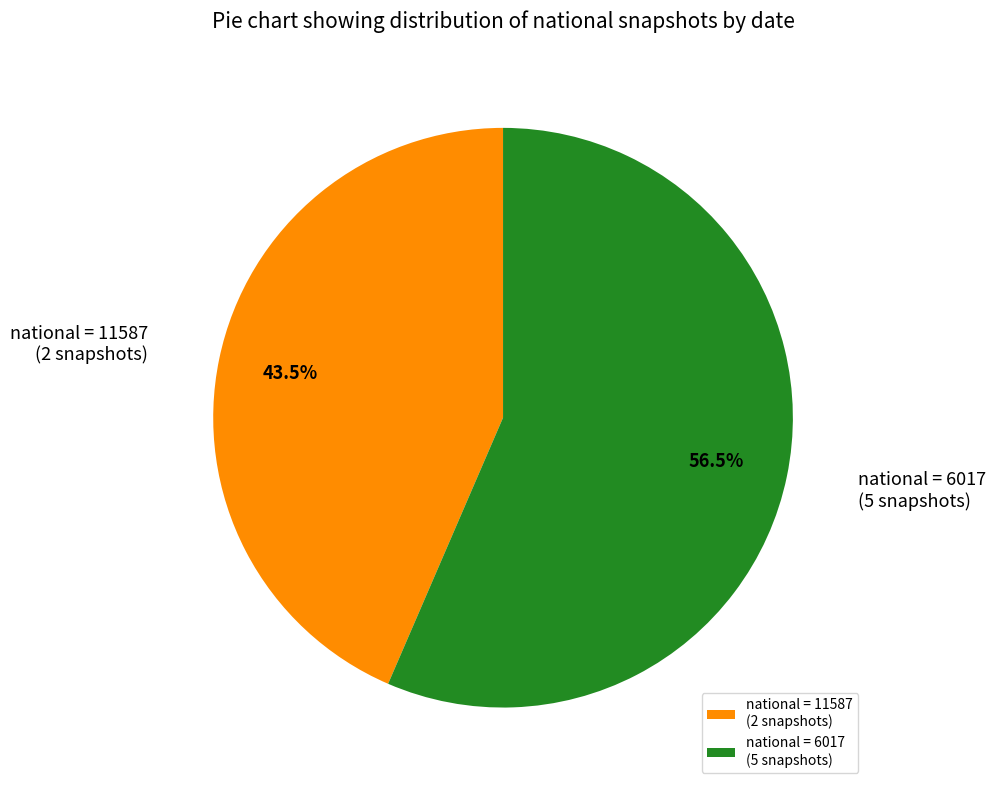

Does national = 6017 (5 snapshots) represent more than half of the total?

Yes